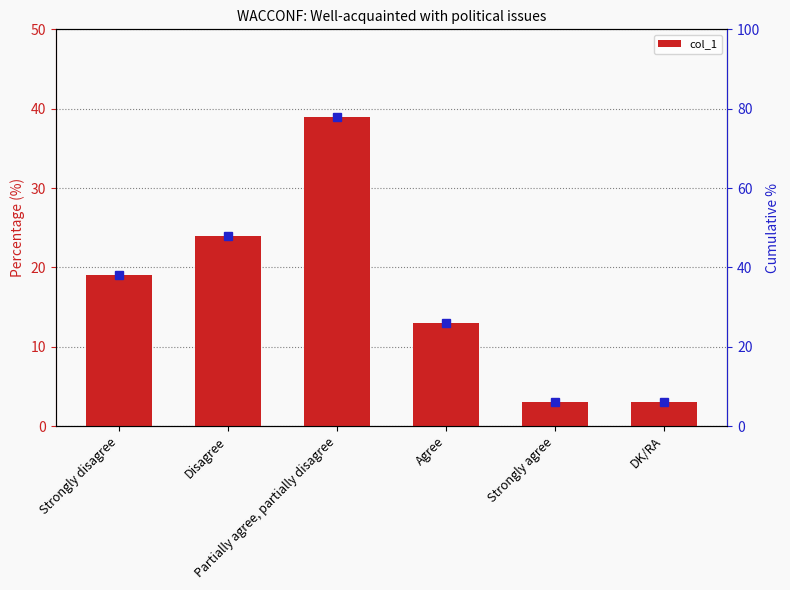

Where does the data first go above 19?

Disagree